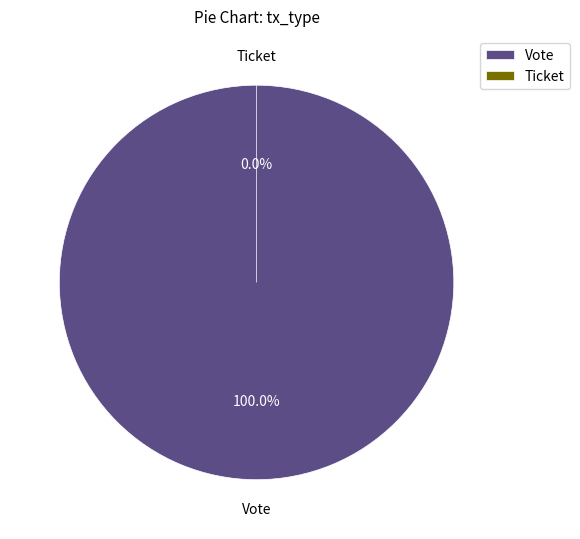

Which category has the biggest portion of the pie?

Vote